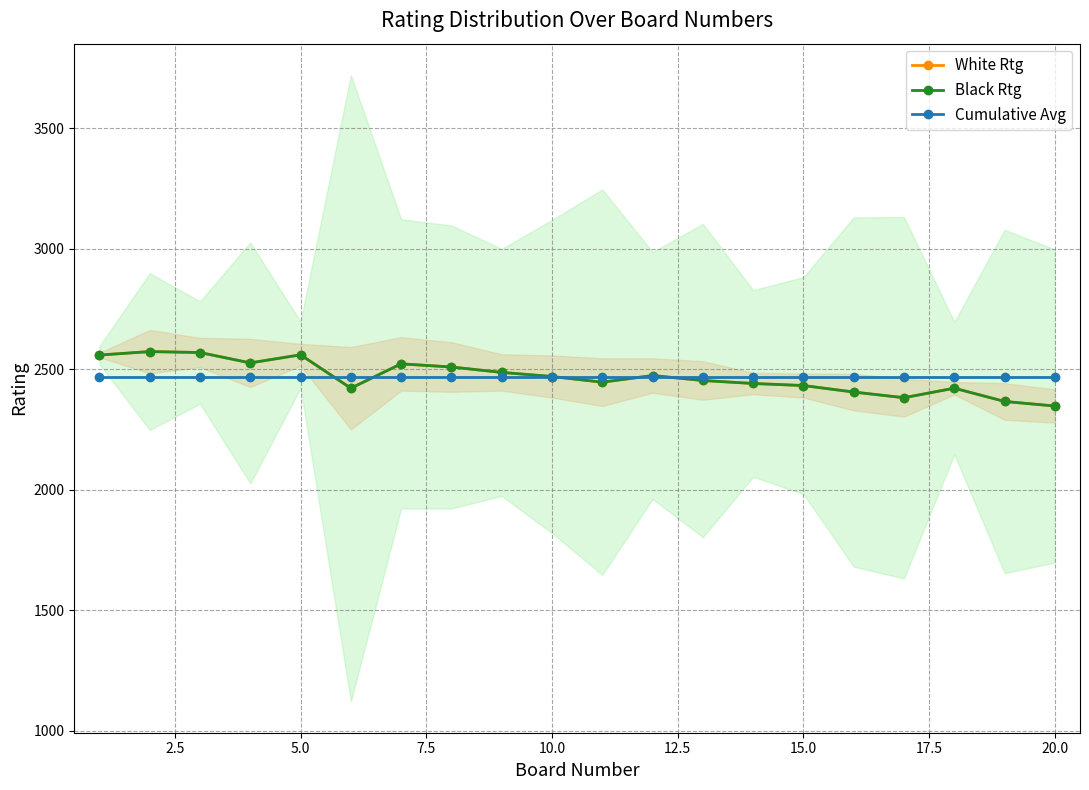

At how many categories does at least one series exceed 2418?

20